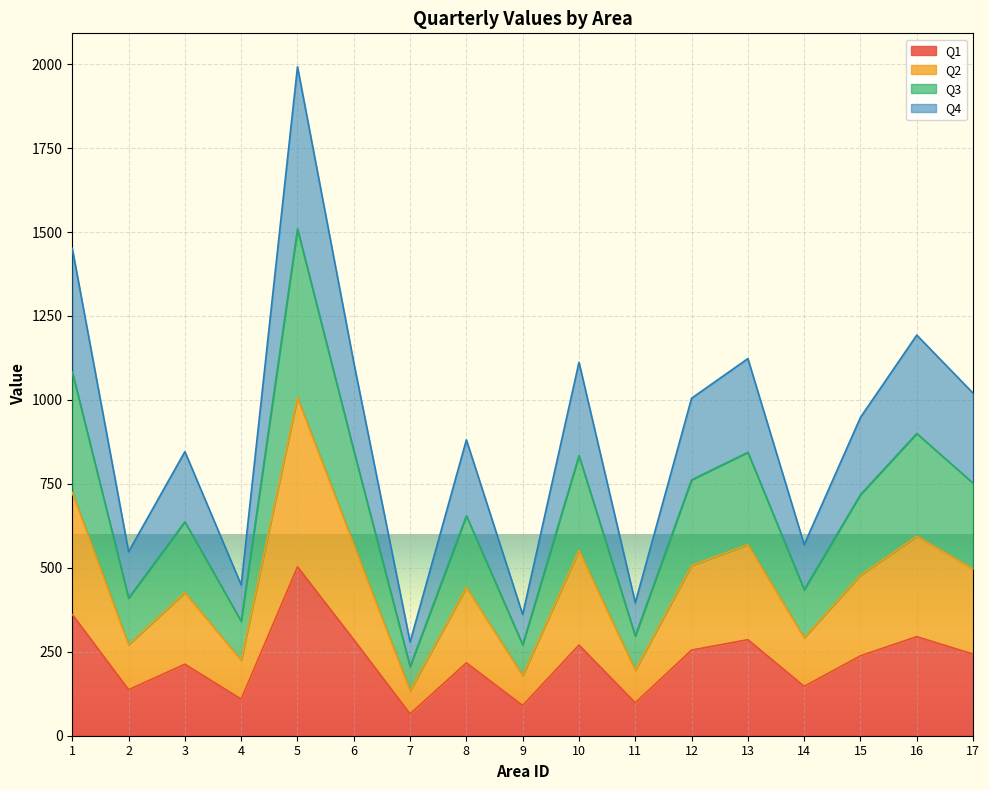

What is the total value across all series at 10?

1112